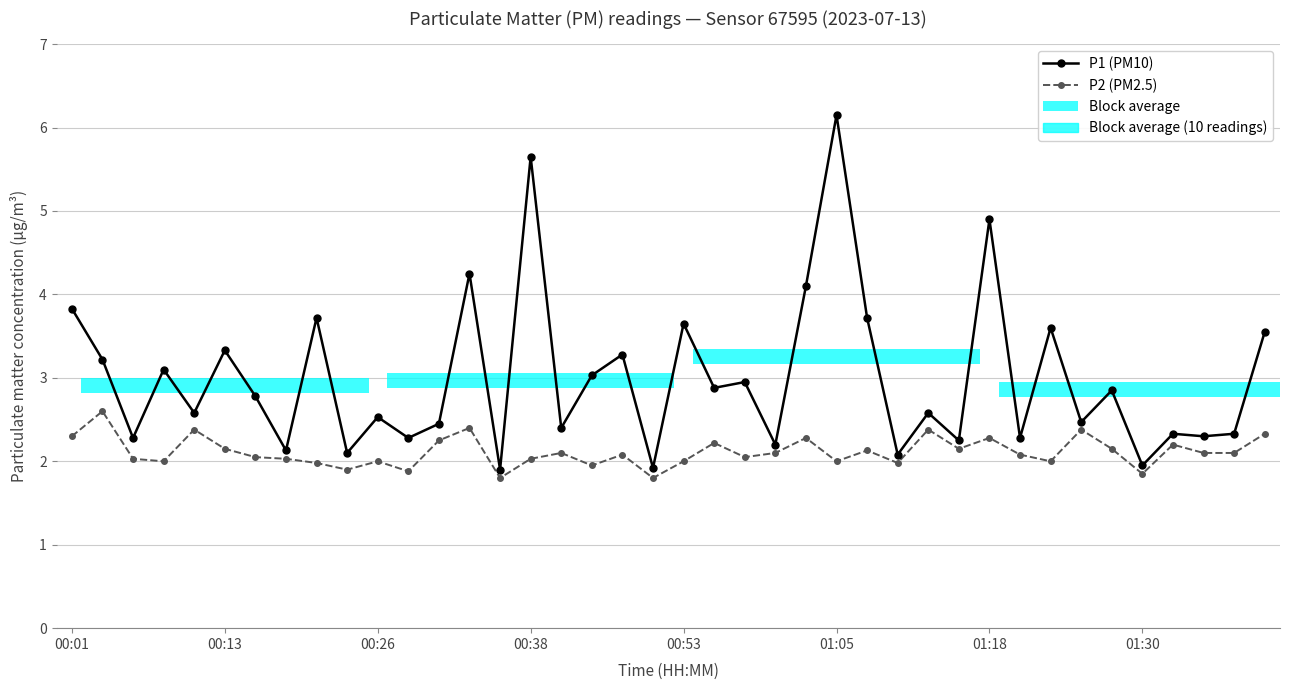

At which label does P2 (PM2.5) first exceed 2?

00:01